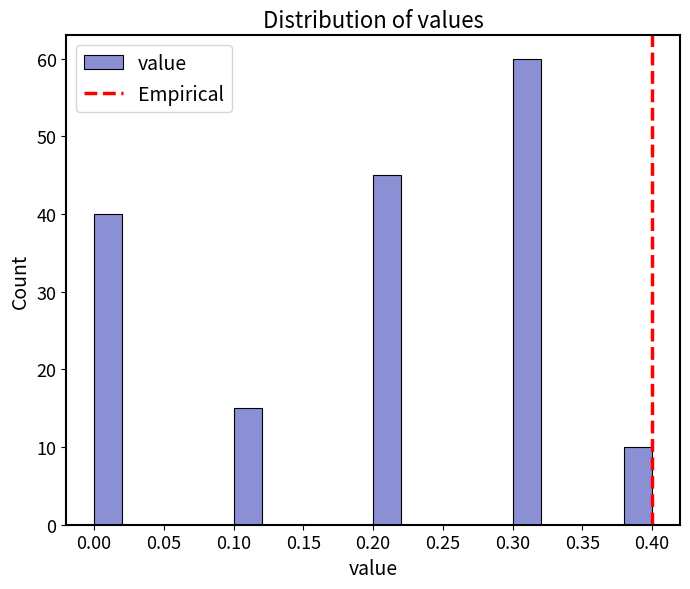

Reading left to right, list every bar in this chart as the range it spans on the x-axis followed by its height. The values are not printed on the chart, so give them approximately, as read against the axis.

0.00 to 0.02: 40
0.02 to 0.04: 0
0.04 to 0.06: 0
0.06 to 0.08: 0
0.08 to 0.10: 0
0.10 to 0.12: 15
0.12 to 0.14: 0
0.14 to 0.16: 0
0.16 to 0.18: 0
0.18 to 0.20: 0
0.20 to 0.22: 45
0.22 to 0.24: 0
0.24 to 0.26: 0
0.26 to 0.28: 0
0.28 to 0.30: 0
0.30 to 0.32: 60
0.32 to 0.34: 0
0.34 to 0.36: 0
0.36 to 0.38: 0
0.38 to 0.40: 10